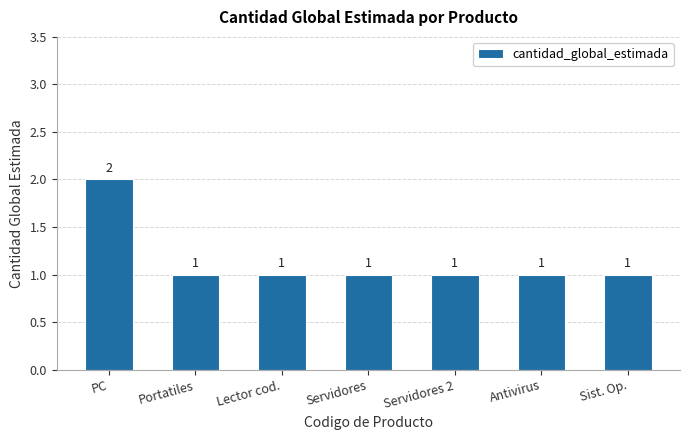

What is the value of the 7th bar from the left?

1